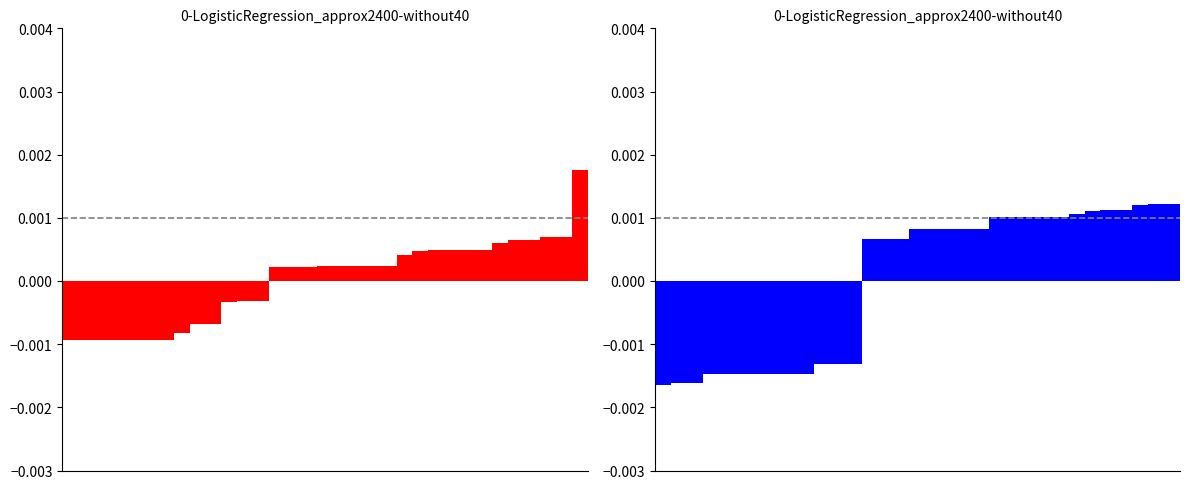

How many groups of bars are there?

33